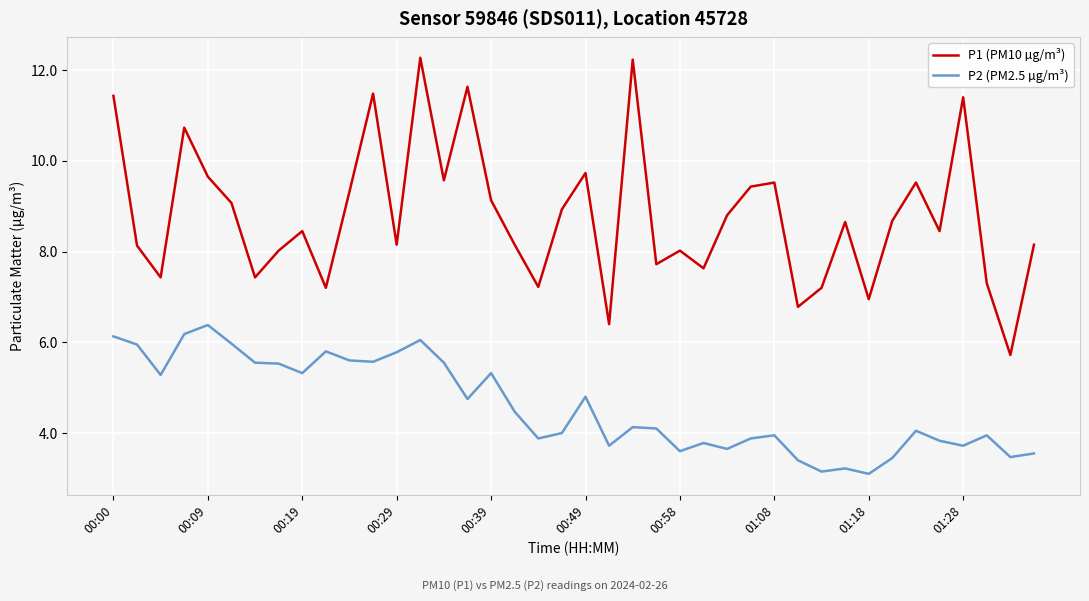

What is the maximum value shown in the chart?

12.3